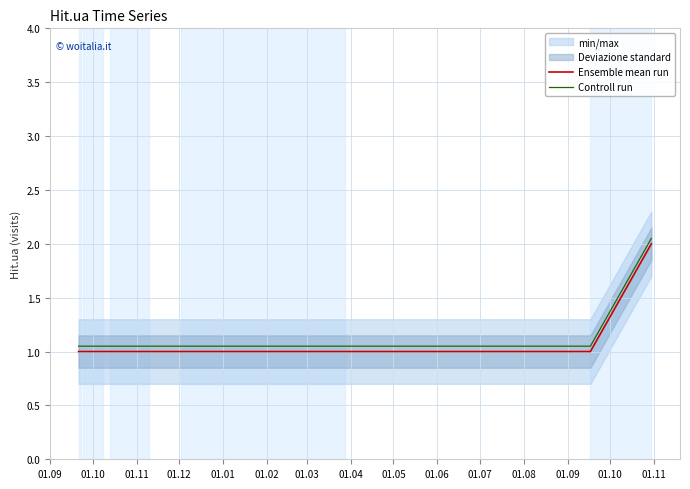

What is the difference between the maximum and minimum values in the Ensemble mean run series?

1.0